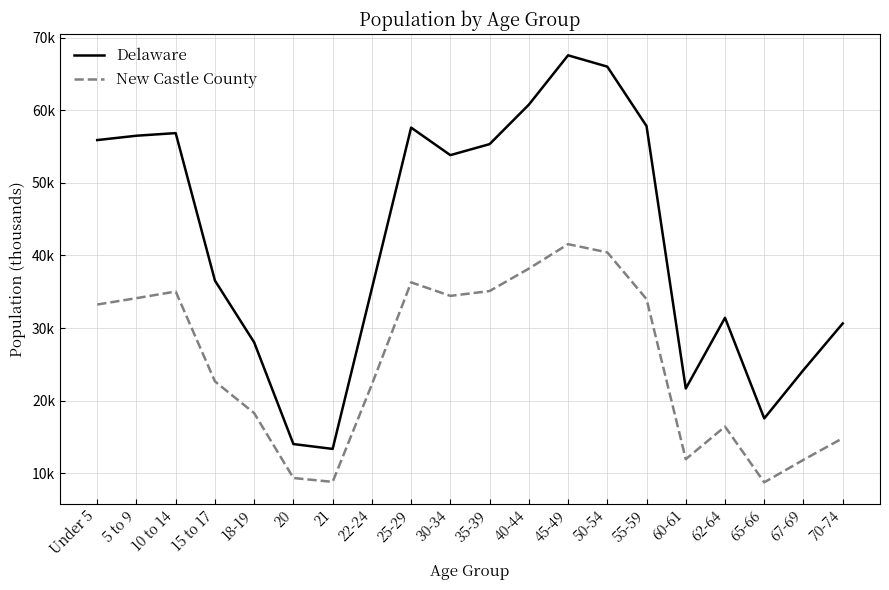

Where is the first local minimum for Delaware?

21